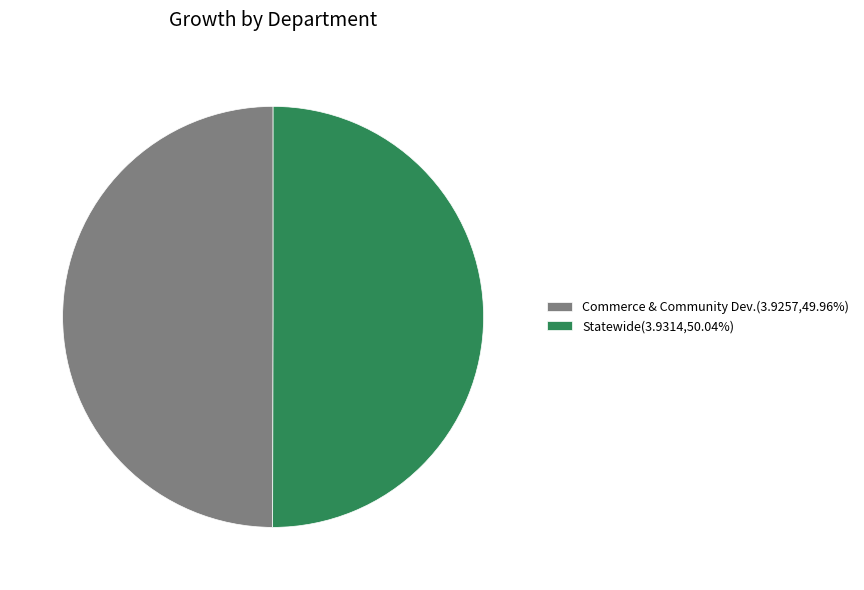

Approximately how many times larger is the value at Commerce & Community Dev.(3.9257,49.96%) compared to Statewide(3.9314,50.04%)?

1.0